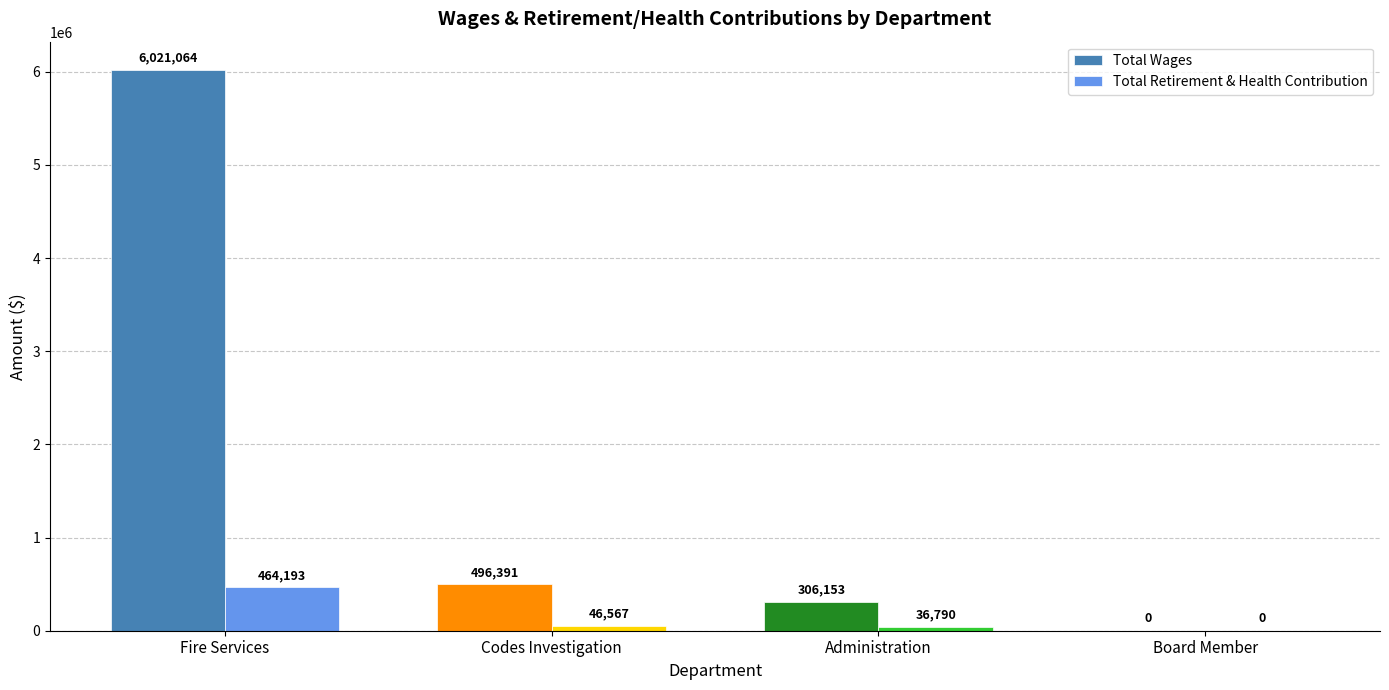

What are all the series names shown in the legend?

Total Wages, Total Retirement & Health Contribution